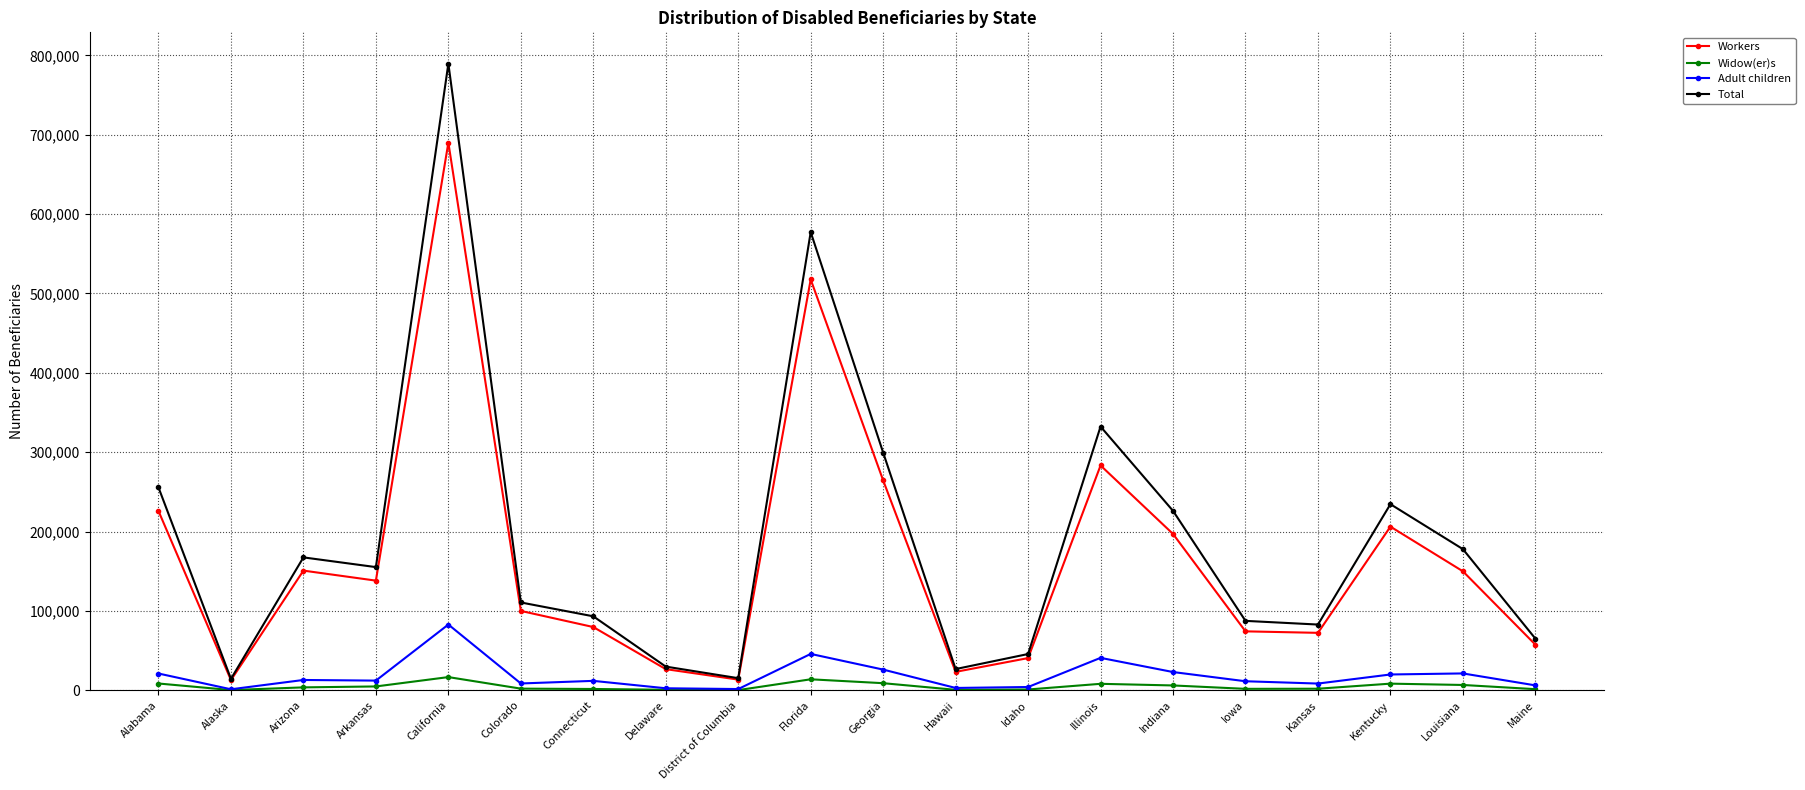

Is it true that Widow(er)s equals 3664 at Arizona?

True